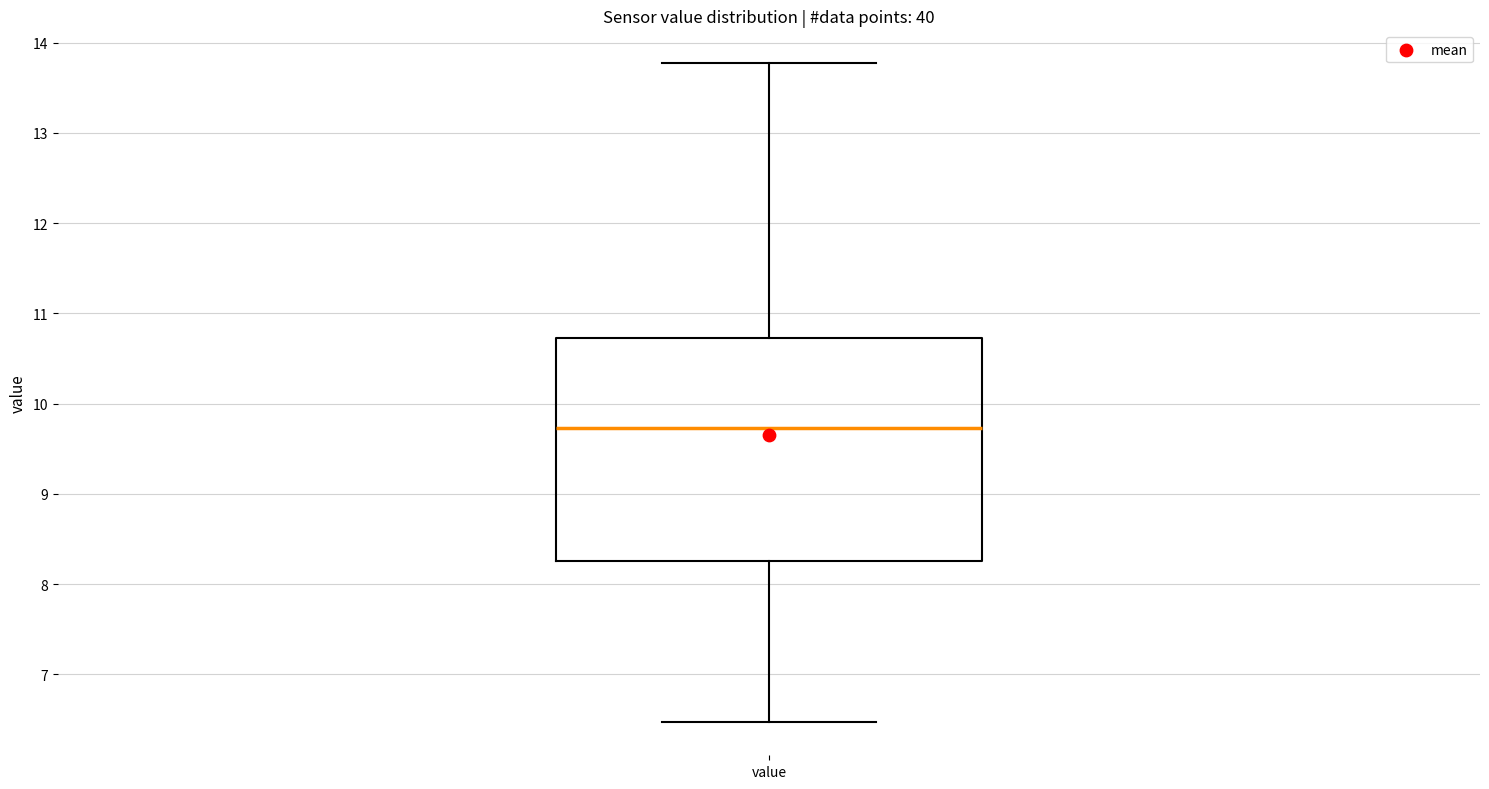

Read this box plot against the y-axis: the position of the median line, the range covered by the box, and the ends of both whiskers. The values are not printed on the chart, so give them approximately, as read against the axis.

median 9.7, box 8.3 to 10.7, whiskers 6.5 to 13.8